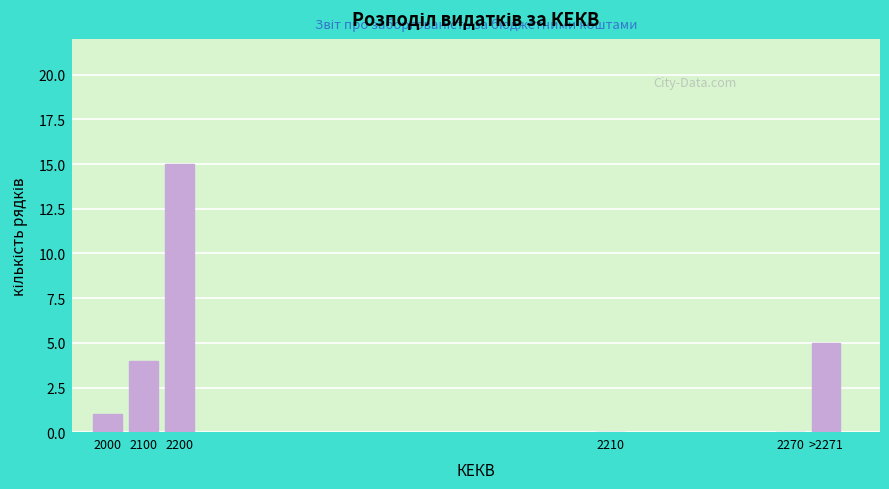

Reading right to left, transcribe all the data shown in this chart.

>2271=5	2270=0	2210=0	2200=15	2100=4	2000=1